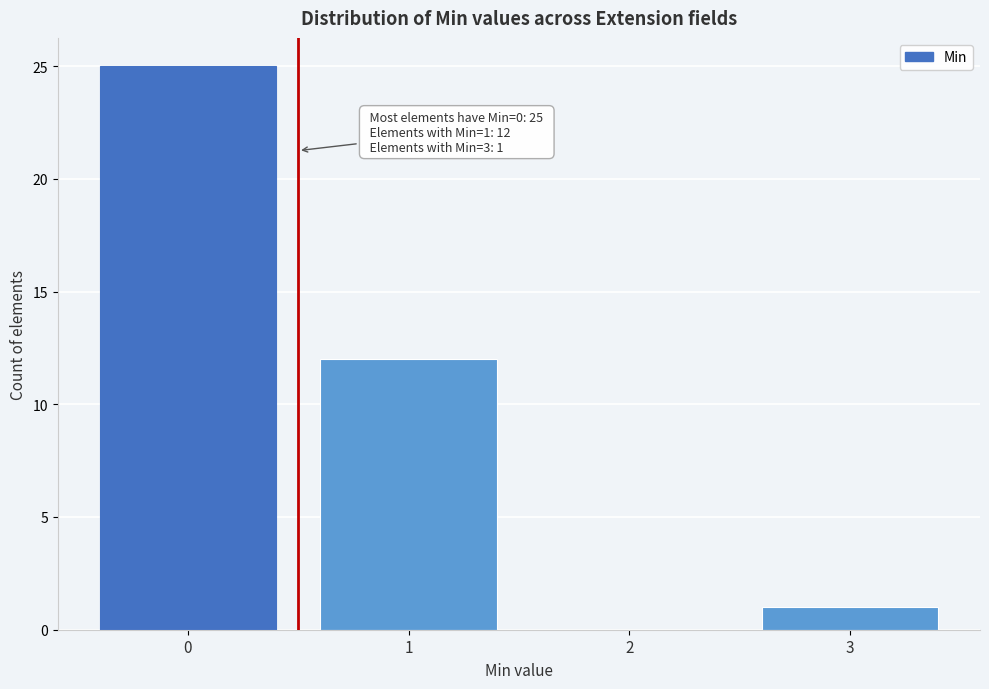

Reading right to left, transcribe all the data shown in this chart.

3=1	2=0	1=12	0=25